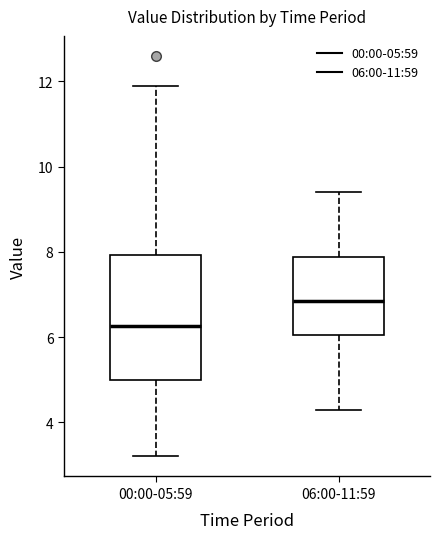

Reading left to right, transcribe this box plot: for each box, give where its median line is, the range the box spans, and where its two whiskers end, as read against the y-axis. The values are not printed on the chart, so give them approximately, as read against the axis.

00:00-05:59: median 6.2, box 5.0 to 8.0, whiskers 3.2 to 12.0
06:00-11:59: median 6.8, box 6.0 to 7.8, whiskers 4.4 to 9.4